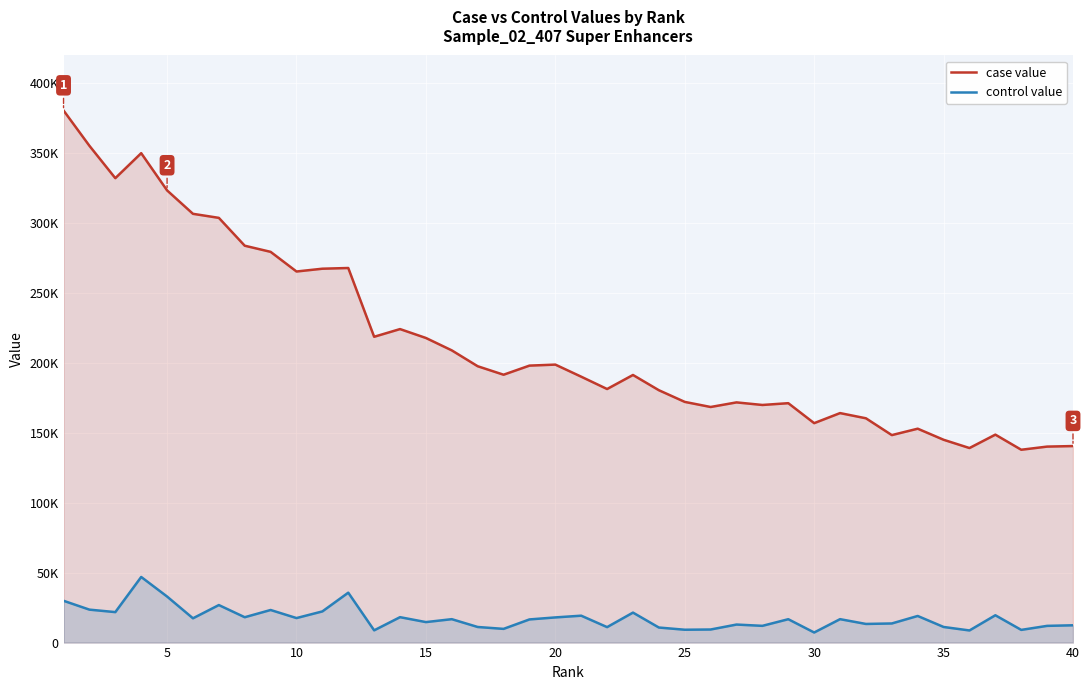

What is the greatest value displayed?

380660.8